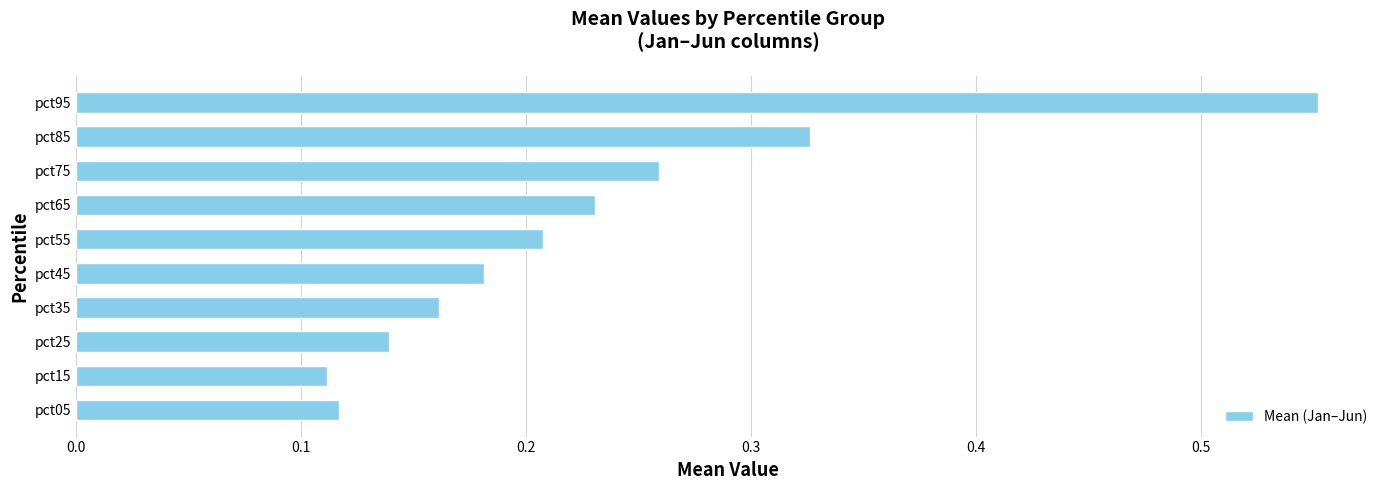

Rank the categories by value from highest to lowest.

pct95, pct85, pct75, pct65, pct55, pct45, pct35, pct25, pct05, pct15